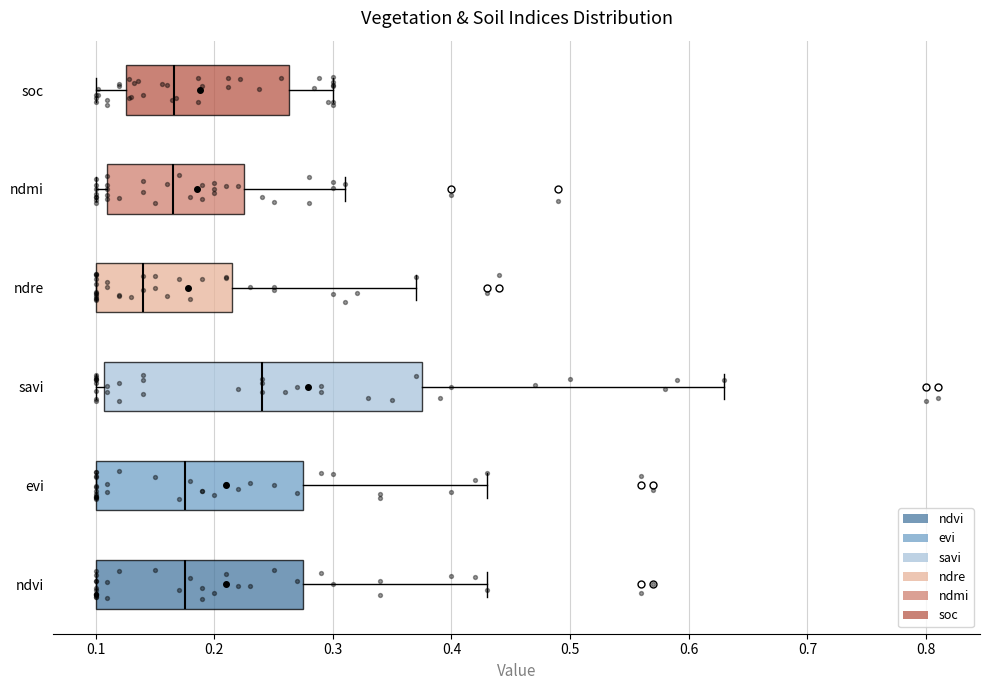

Where is the left edge of the box for ndmi on the x-axis? The values are not printed on the chart, so give them approximately, as read against the axis.

0.11